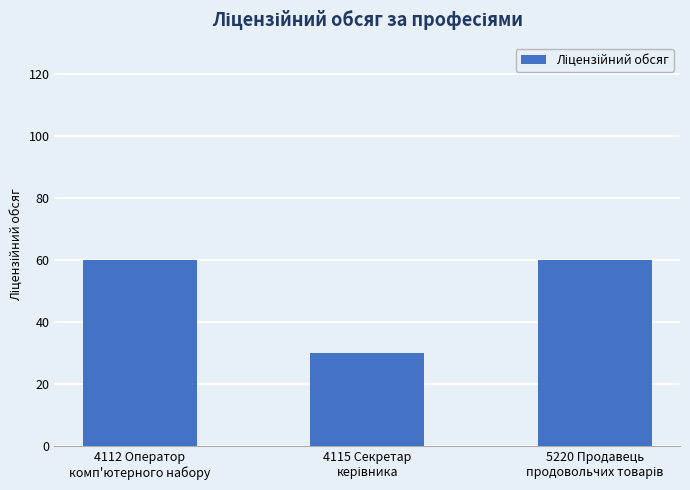

What is the minimum value shown in the chart?

30